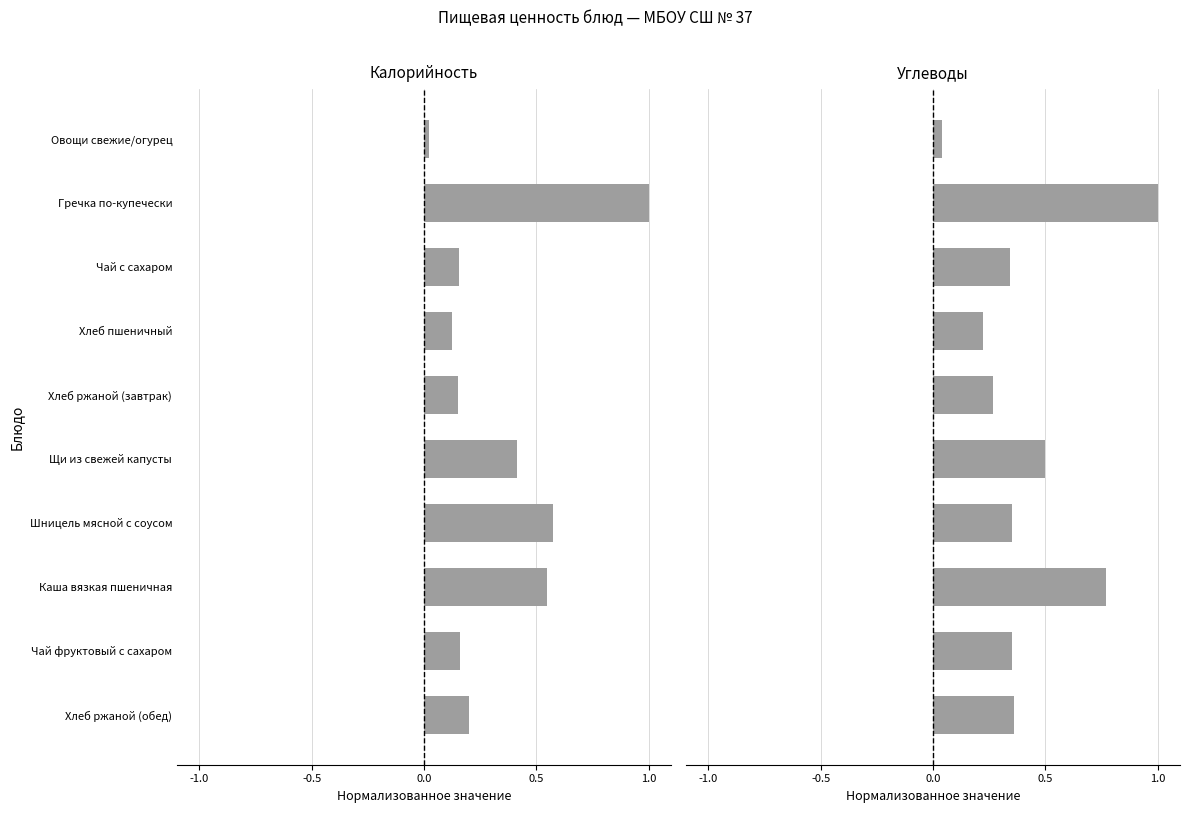

List the series in order of their overall mean, lowest first.

Калорийность, Углеводы